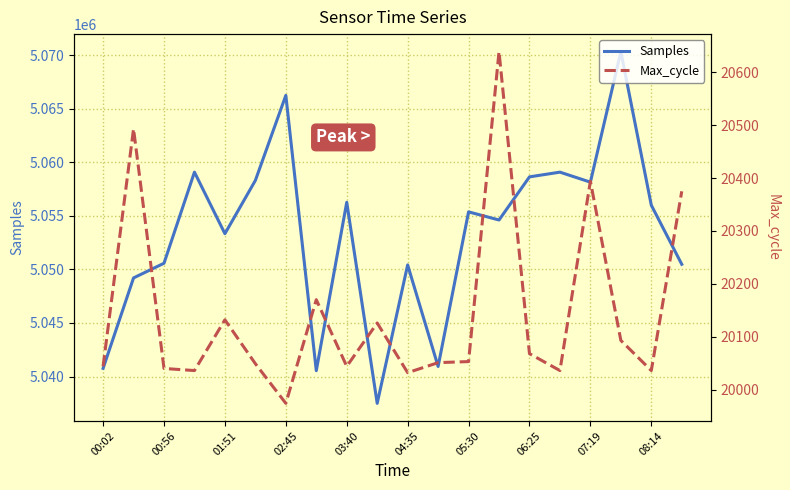

What is the highest value of the Samples series?

5070336